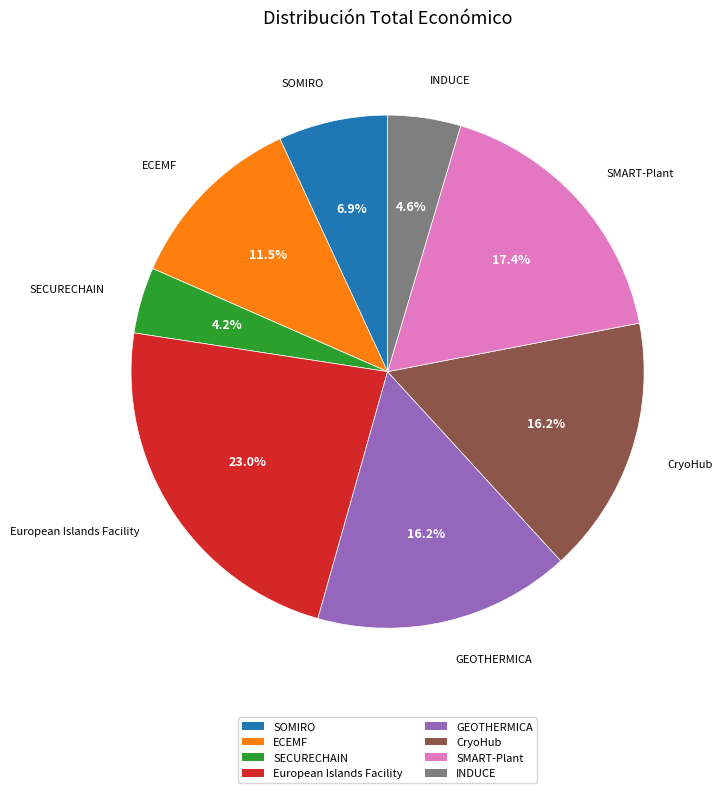

Which slice is the largest?

European Islands Facility